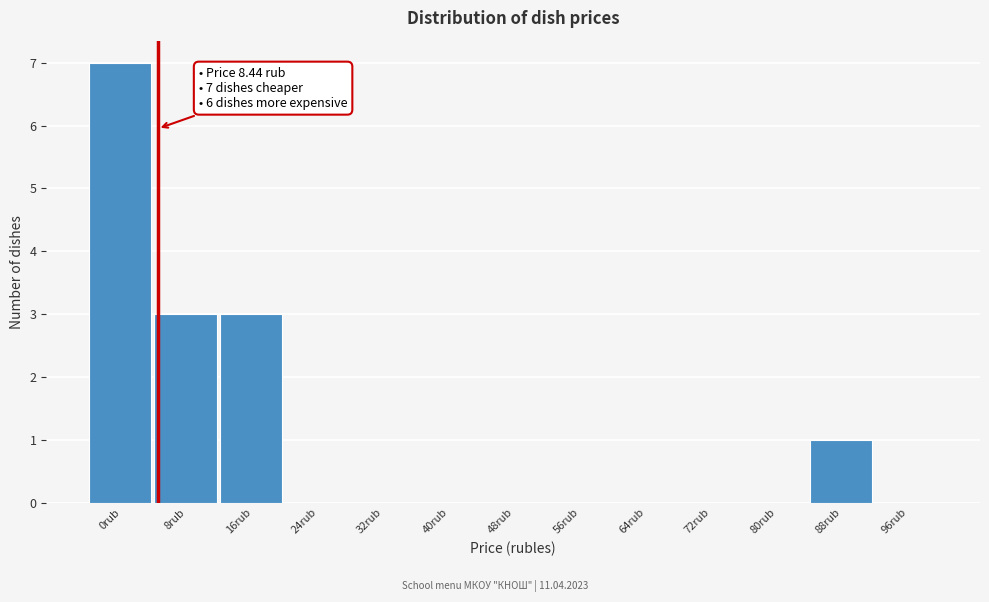

Reading right to left, extract all data points from this chart.

96rub=0	88rub=1	80rub=0	72rub=0	64rub=0	56rub=0	48rub=0	40rub=0	32rub=0	24rub=0	16rub=3	8rub=3	0rub=7